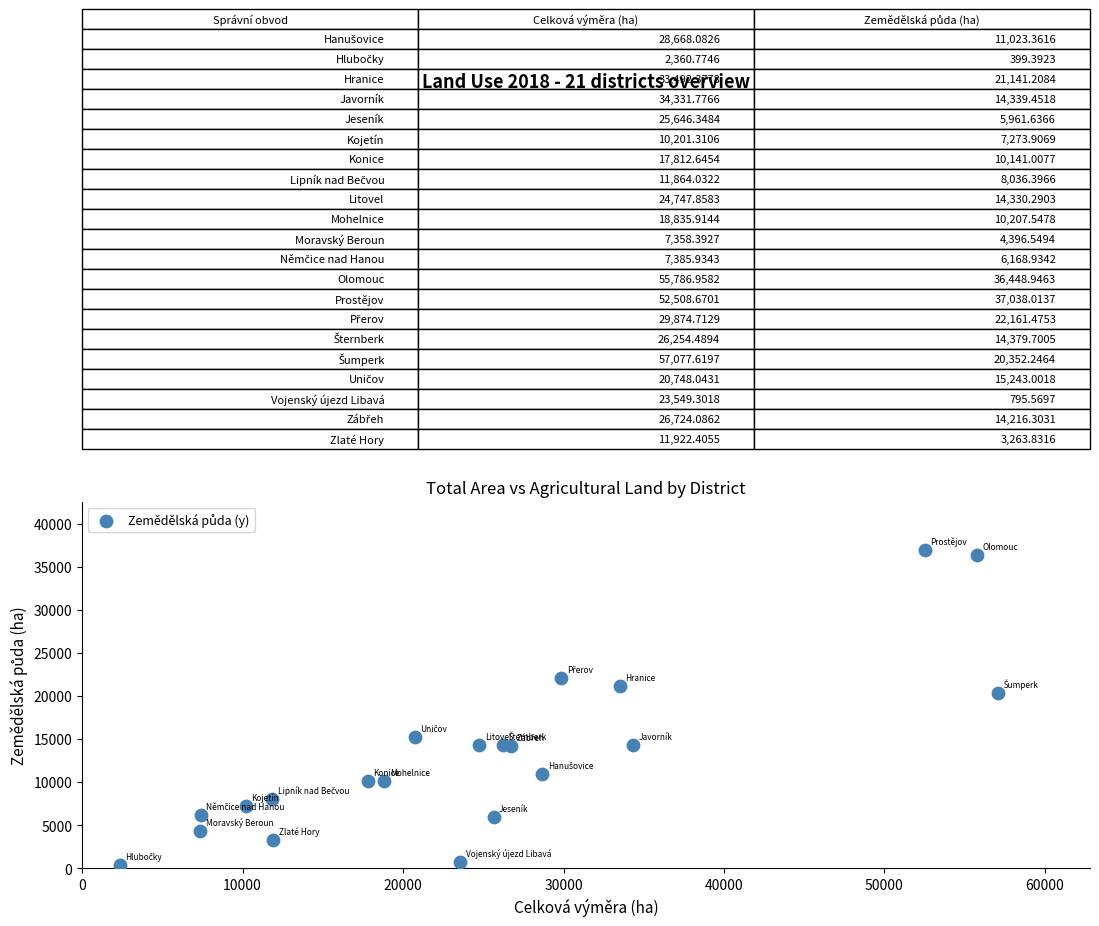

What Y value in the scatter plot is closest to 18718?

20352.2